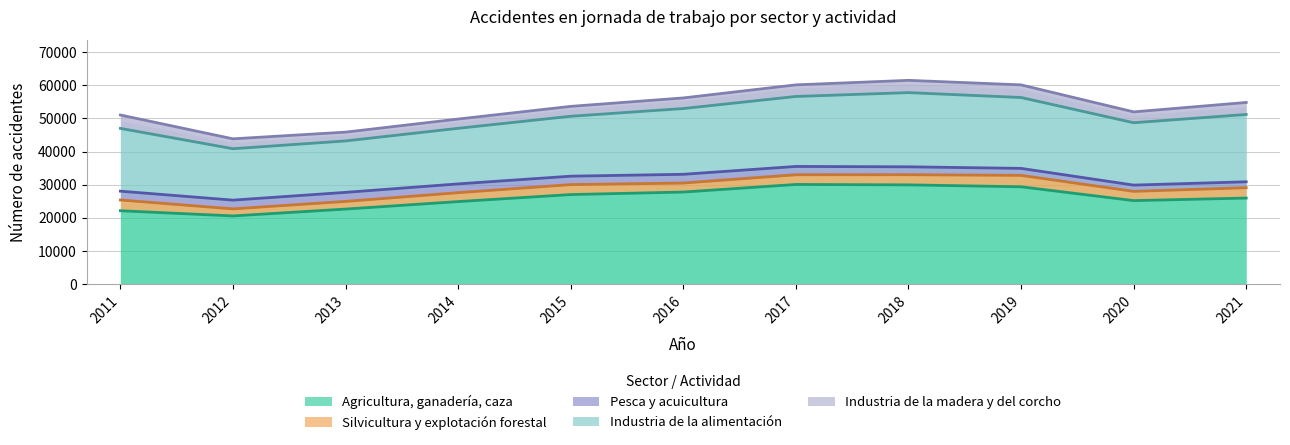

Which series has the largest total across all categories?

Agricultura, ganadería, caza